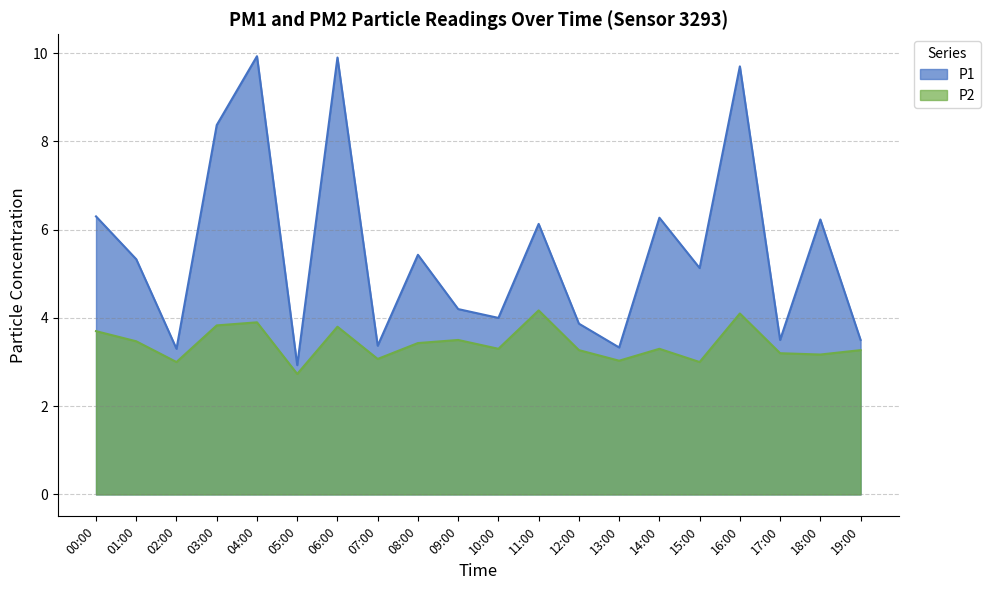

Where is the first local minimum for P1?

02:00